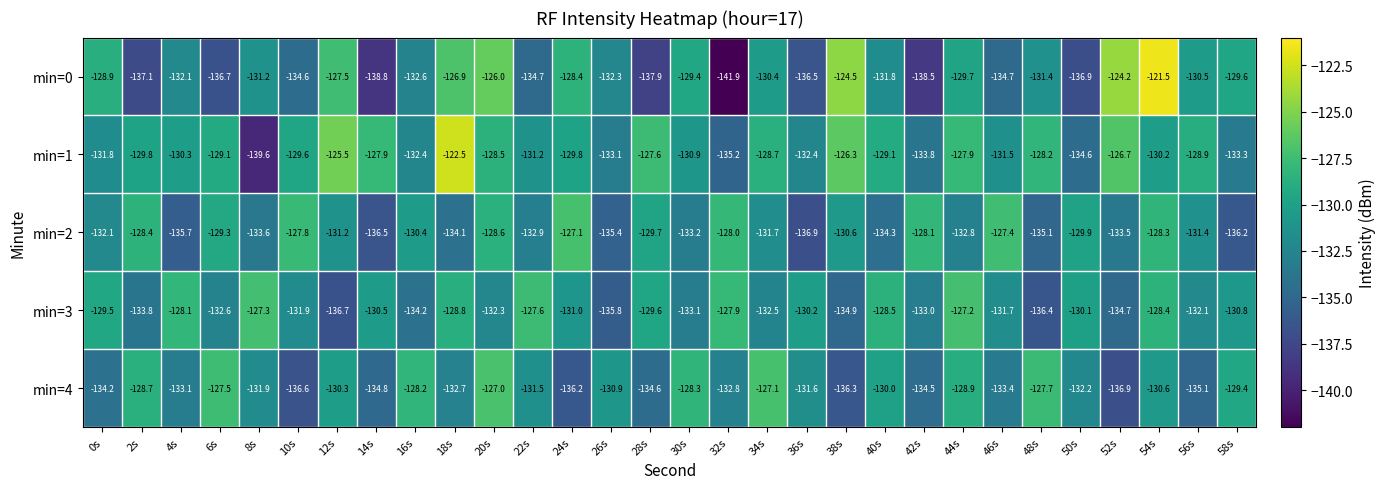

Which series changed the most between 10s and 34s?

min=4